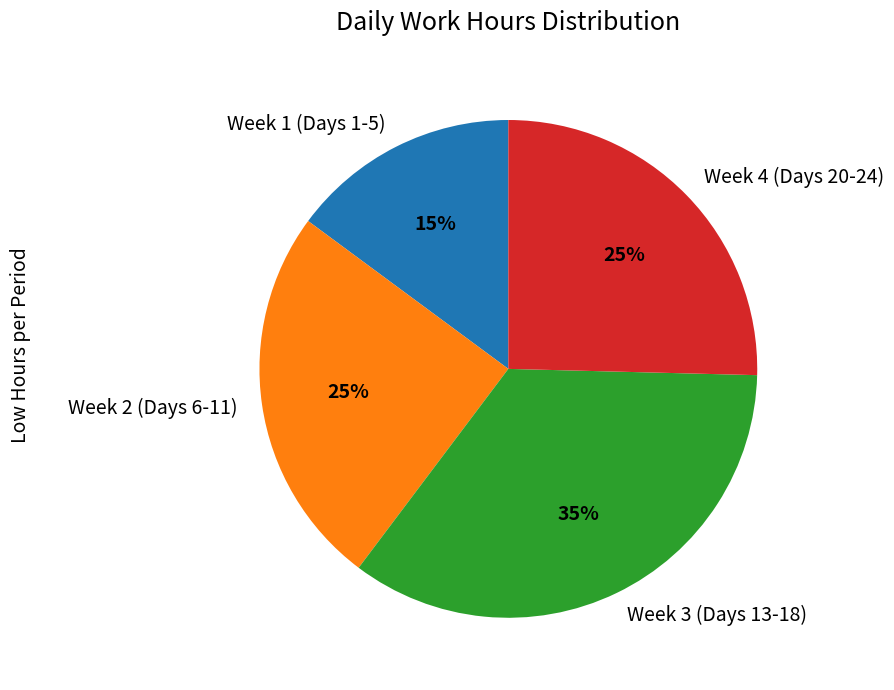

Which category has the smallest portion of the pie?

Week 1 (Days 1-5)